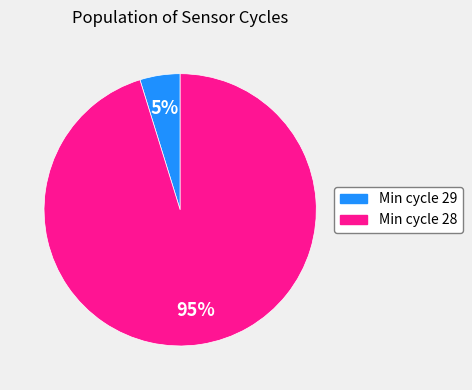

Does any single category account for the majority?

Yes